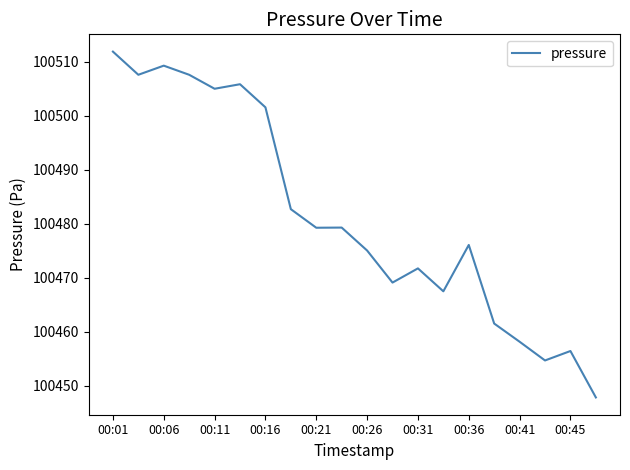

What is the minimum value shown in the chart?

100447.8